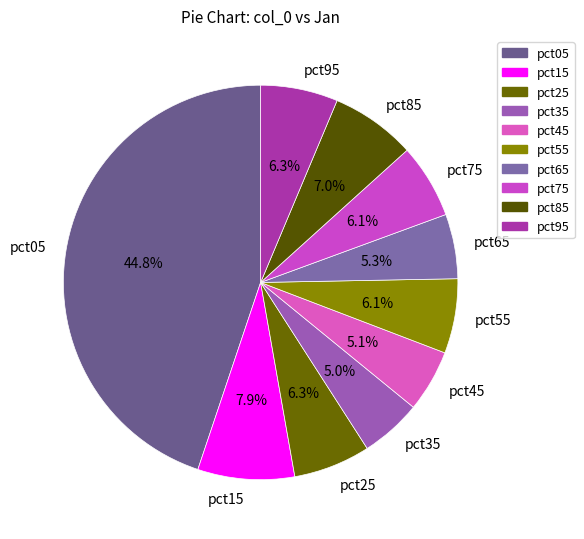

What percentage is NOT represented by pct85?

93.0%